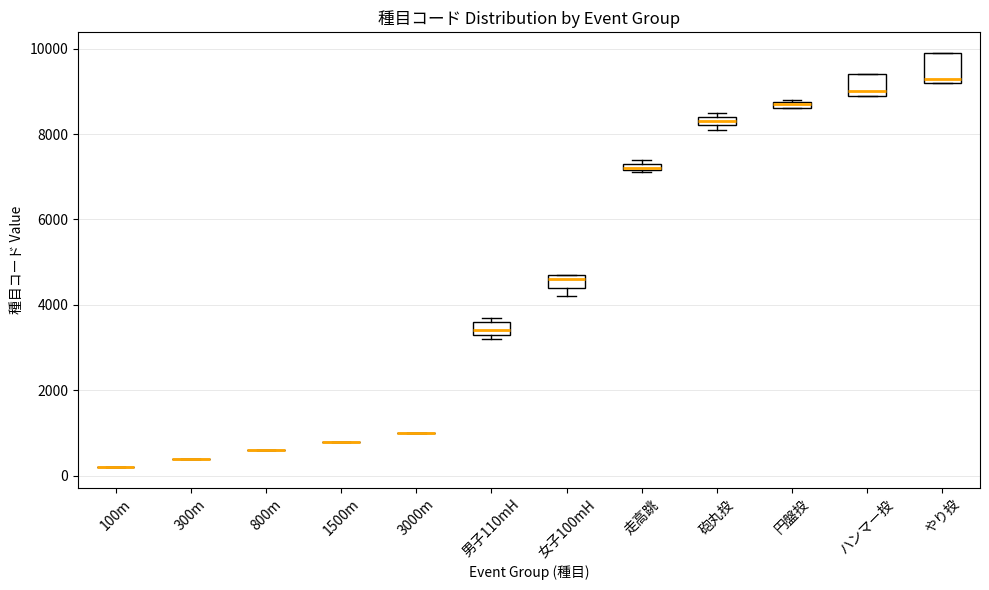

Which box is the tallest, from its lower edge to its upper edge?

やり投